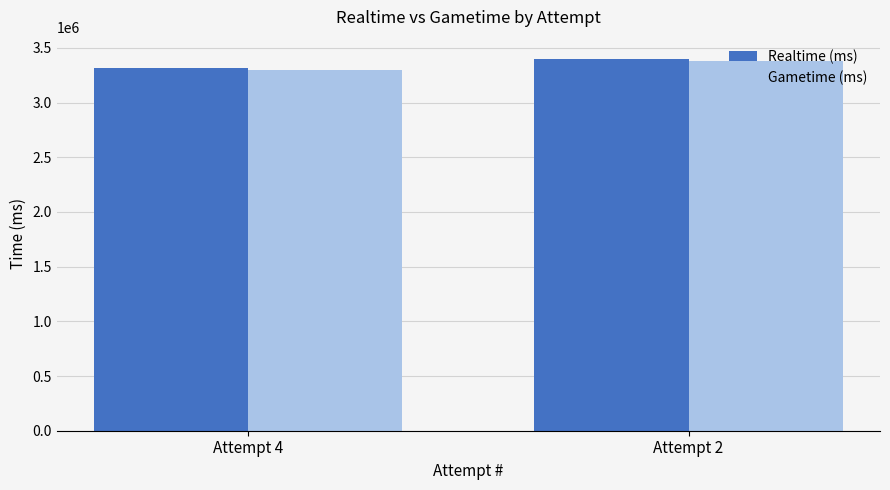

Rank the categories by Gametime (ms) value from highest to lowest.

Attempt 2, Attempt 4